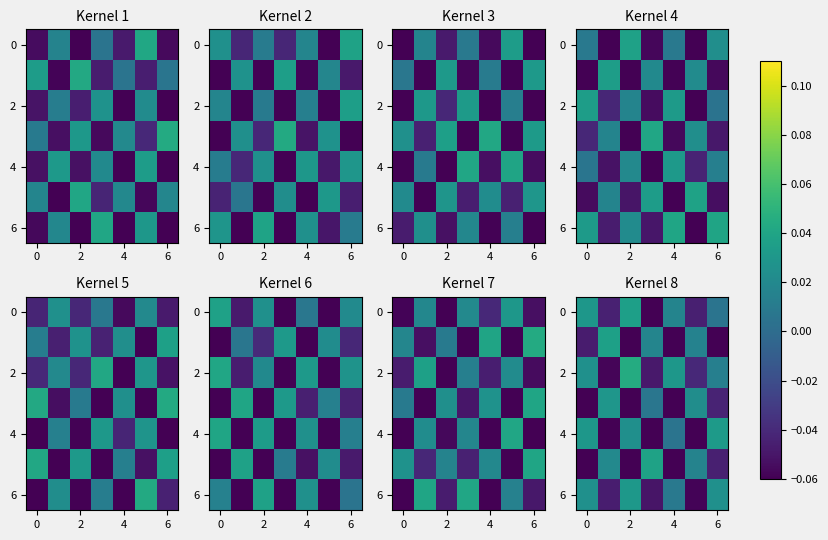

Is it true that 6 equals 0.0 at 6?

False